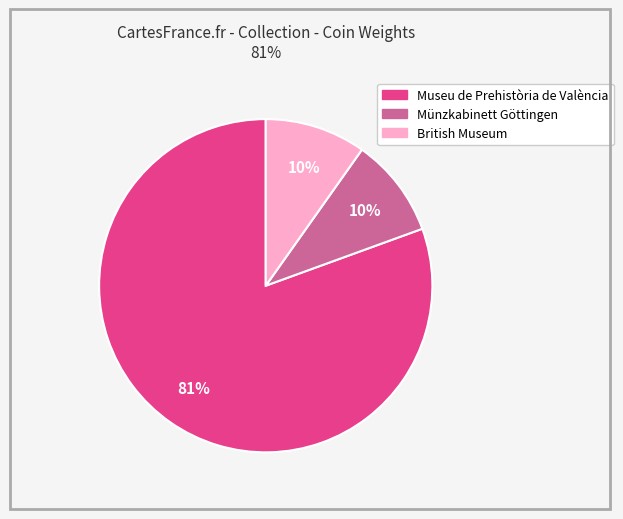

How many slices are in this pie chart?

3